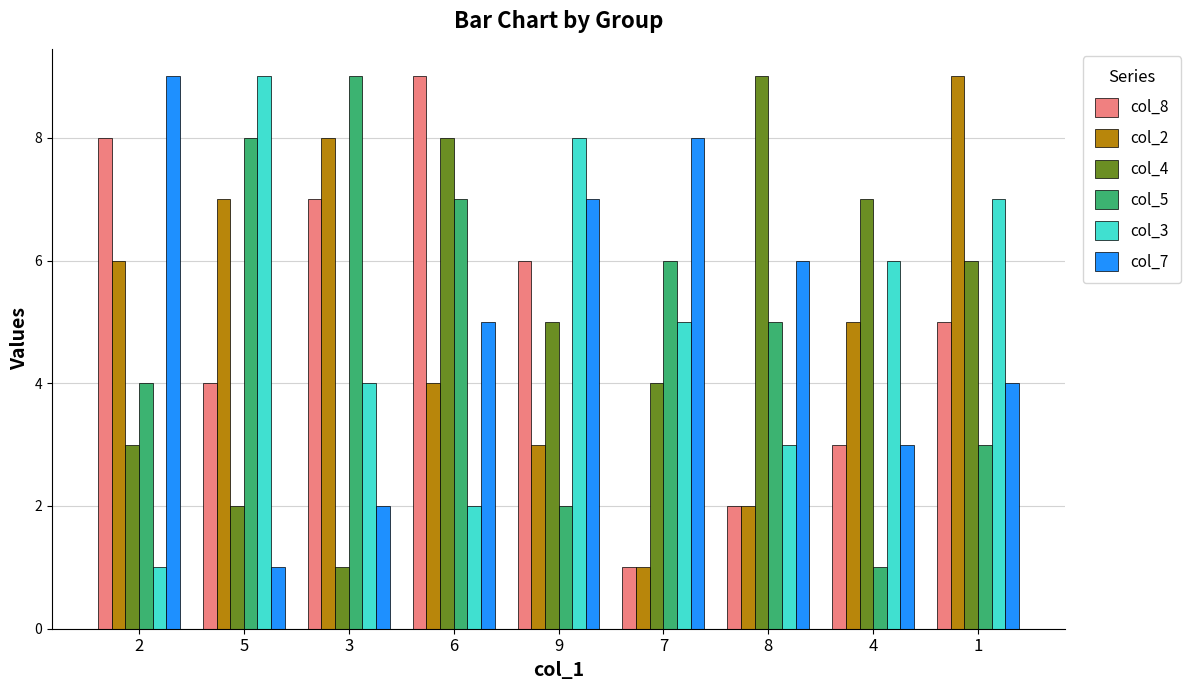

What is the maximum value for col_8?

9